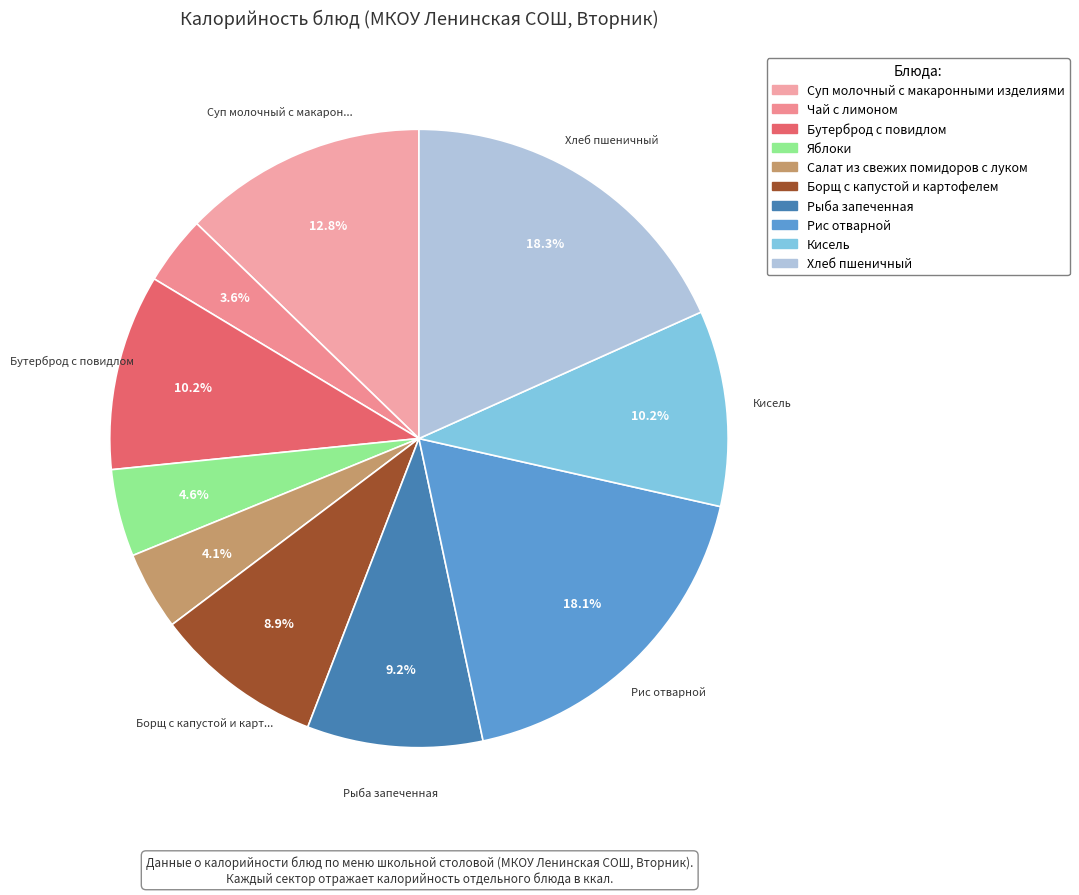

Does Яблоки account for over 50% of the chart?

No